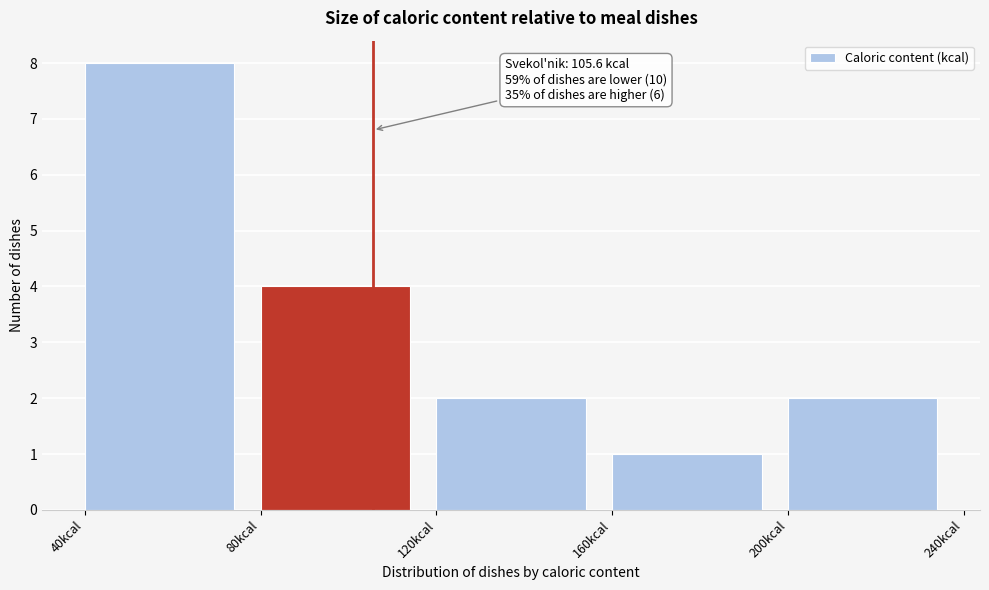

Over which range of the x-axis is the bar tallest?

40 to 80